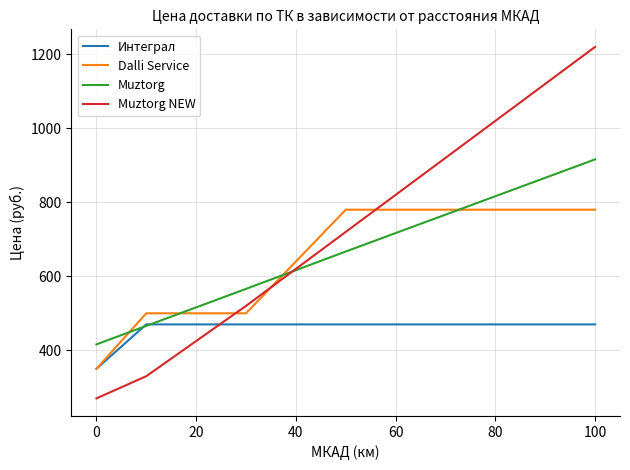

What is the difference between the second highest and minimum values in the Интеграл series?

120